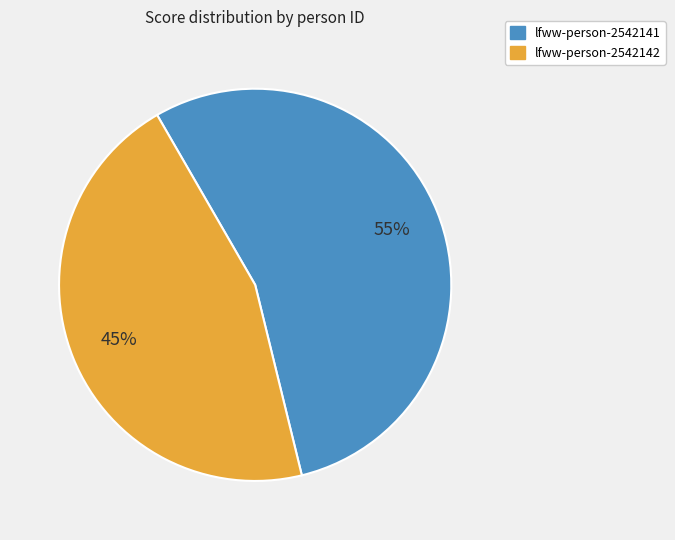

To the nearest percent, what is the combined percentage of lfww-person-2542142 and lfww-person-2542141?

100%